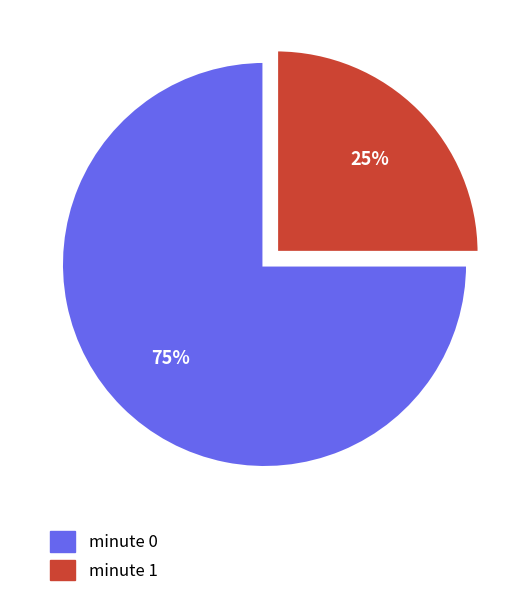

Does minute 0 account for over 50% of the chart?

Yes